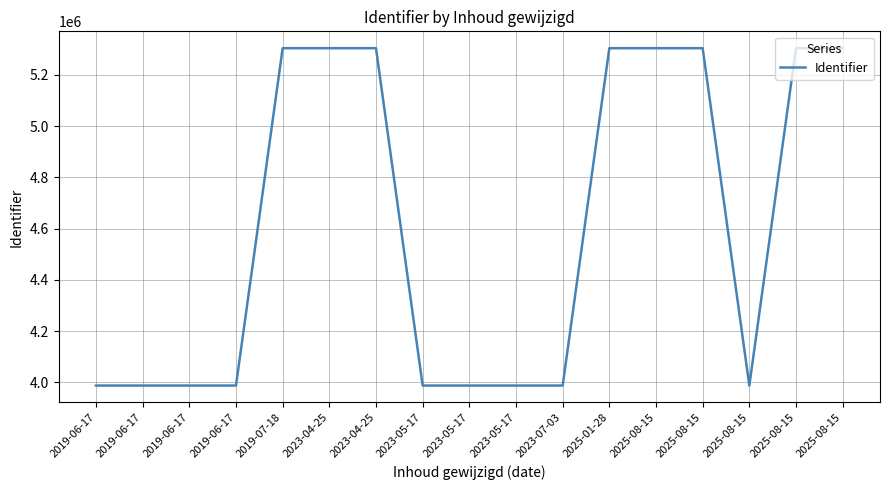

Is this an area chart (filled region under the line)?

No